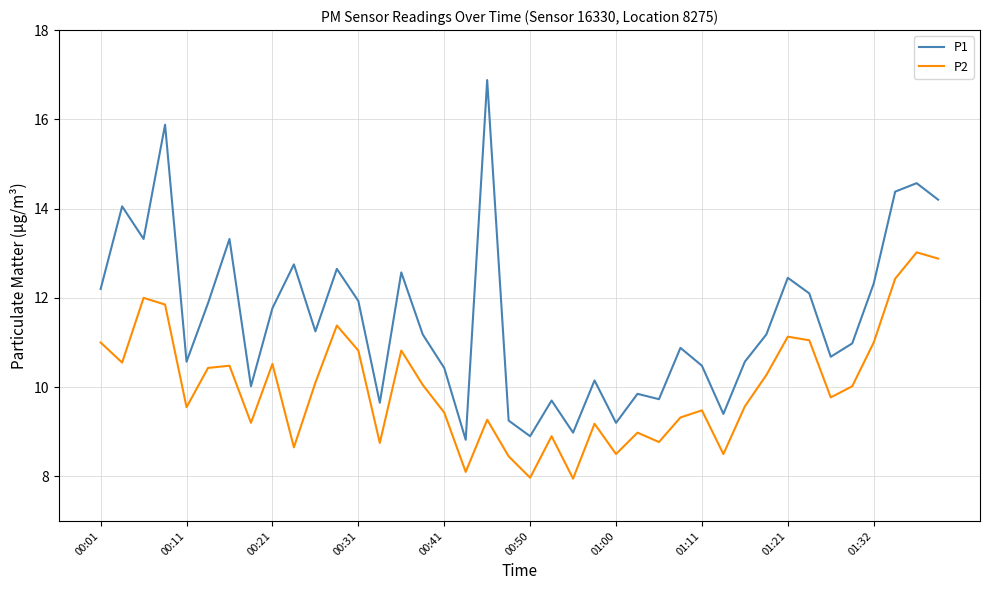

What is the difference between the maximum and minimum values in the P1 series?

8.1